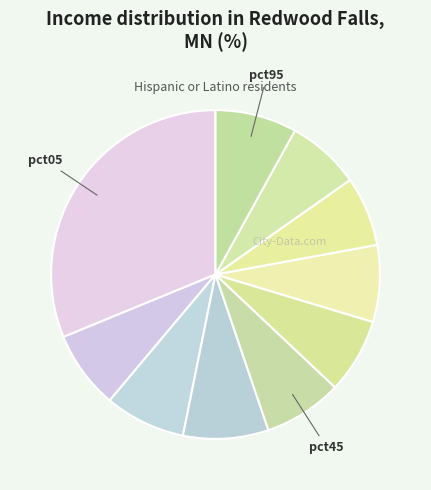

Count the number of slices in the pie.

10